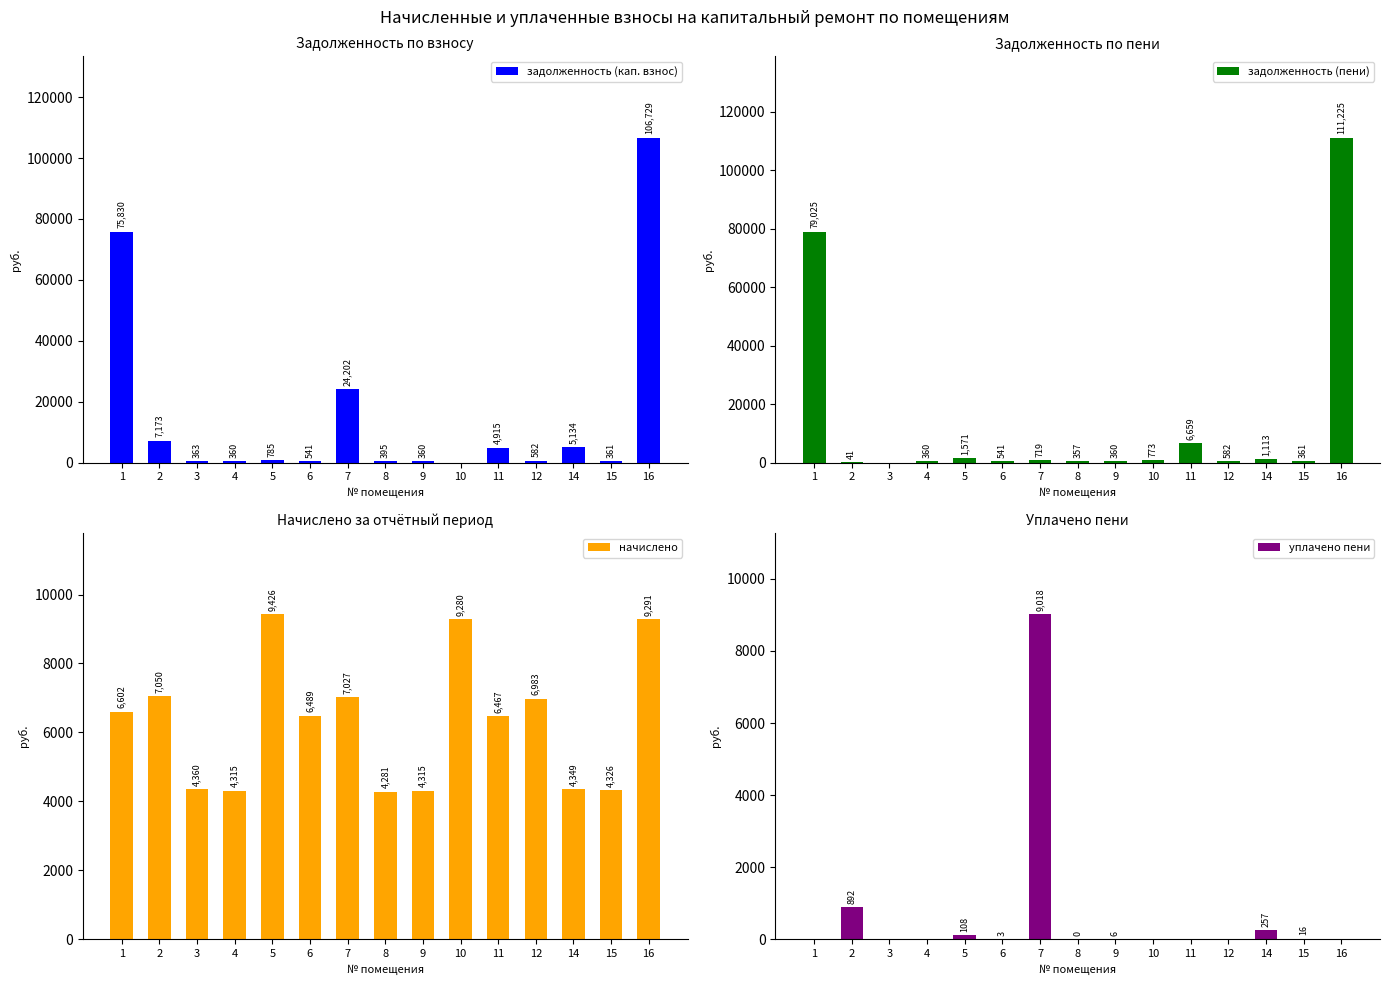

How many bars are there in each group?

4